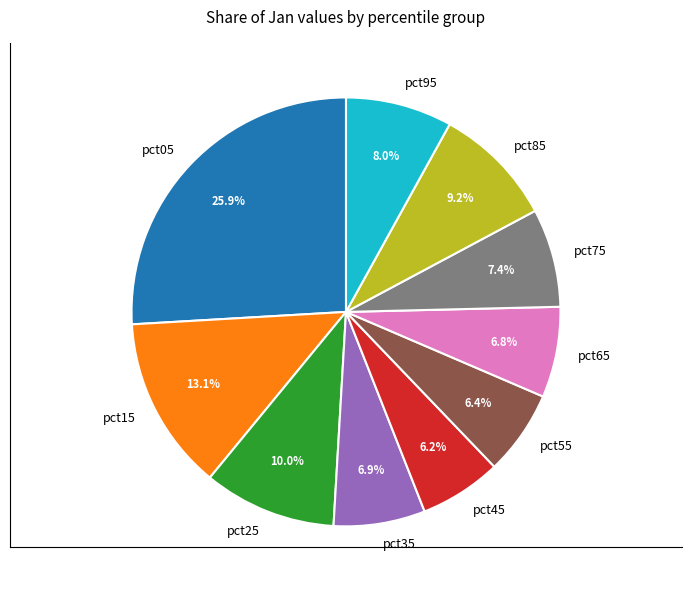

To the nearest percent, what is the average slice percentage?

10%